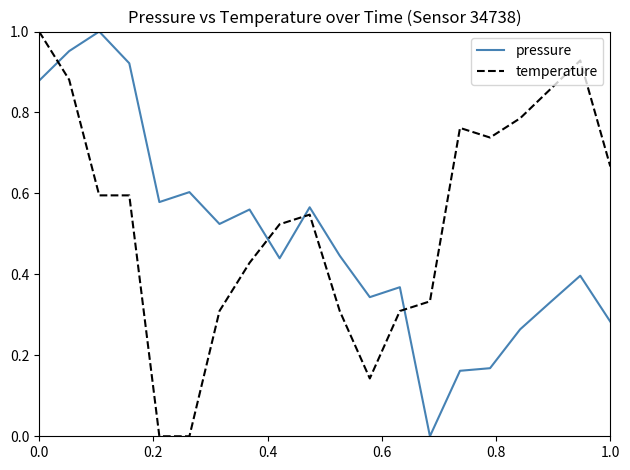

True or false: pressure and temperature cross at least once.

True